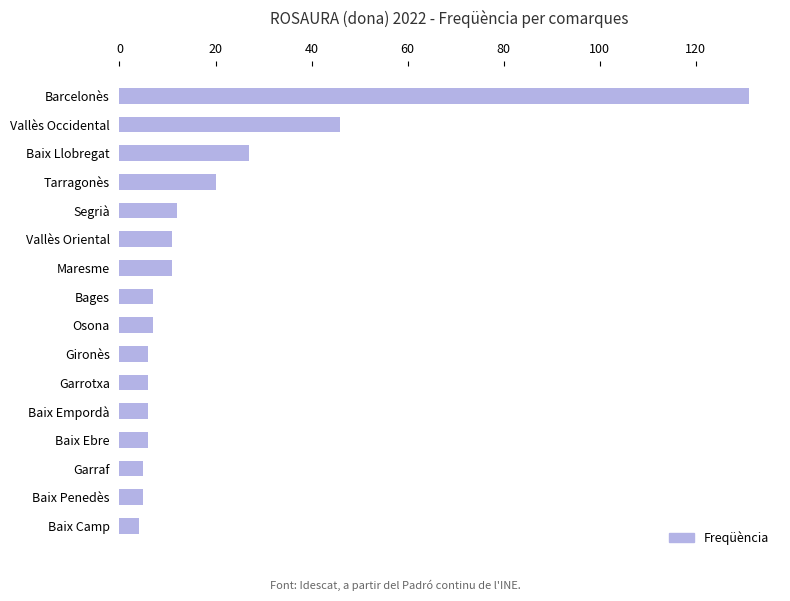

Count the number of data series in this chart.

1